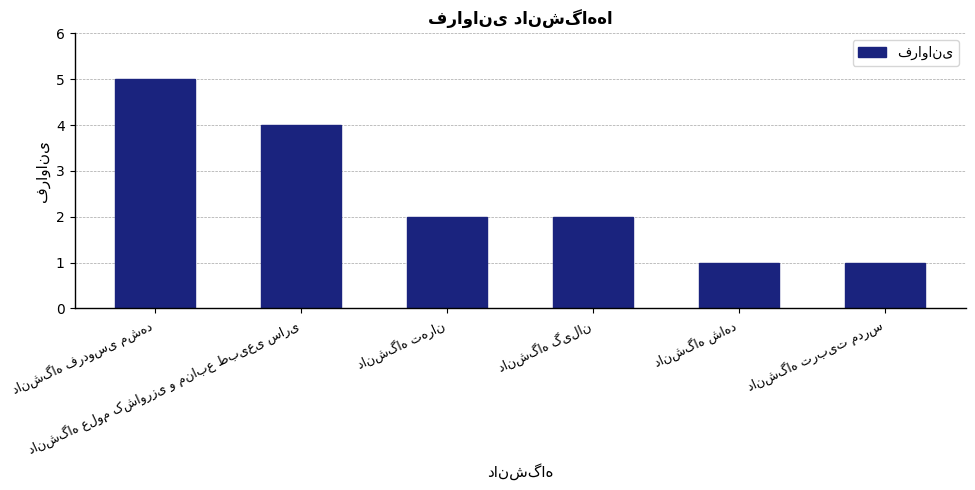

What is the difference between the second highest and minimum values?

3